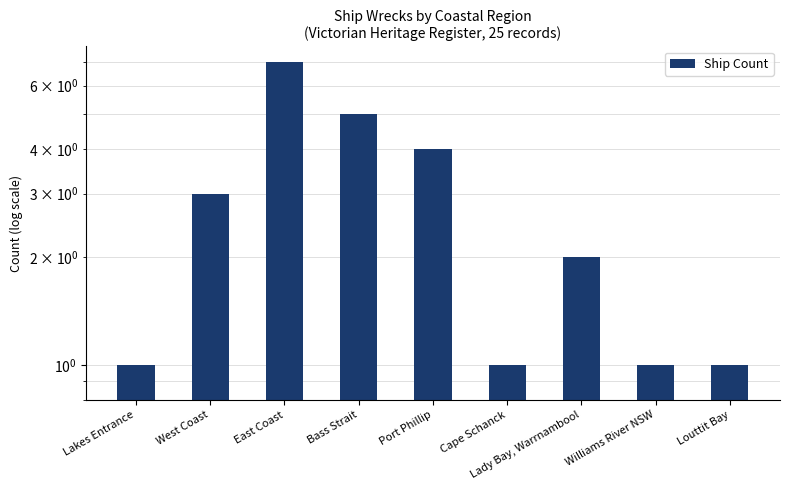

What is the difference between the maximum and minimum values?

6